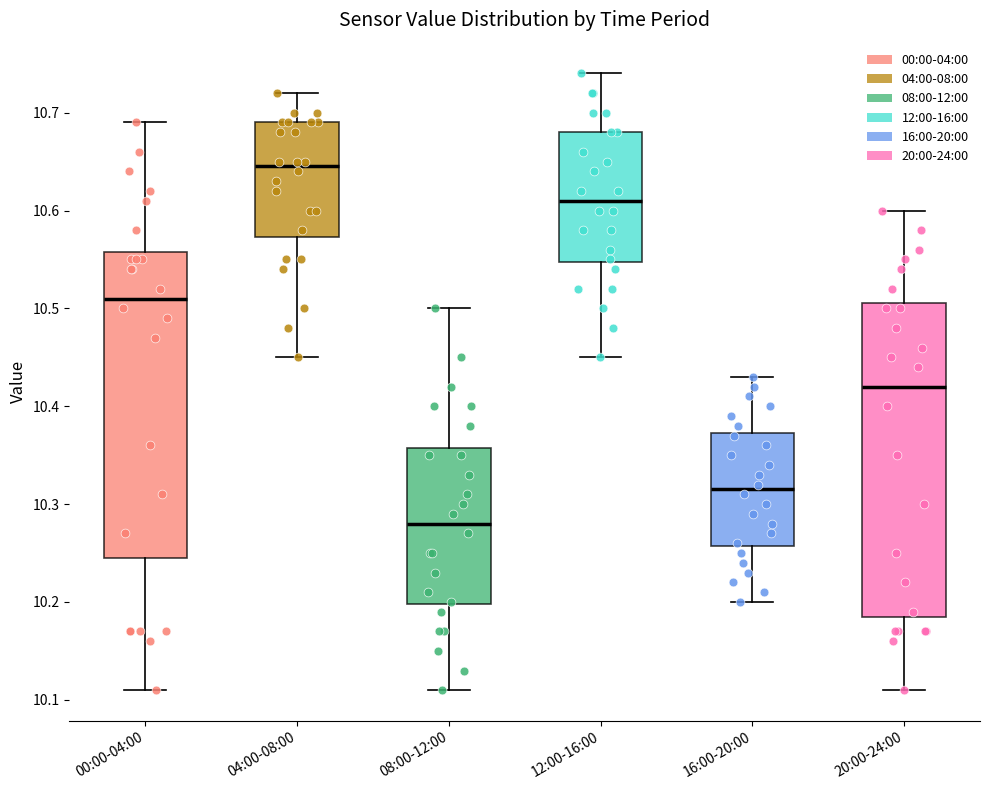

Which box has the lowest median line?

08:00-12:00